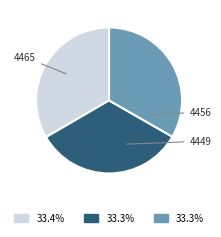

Is there any slice that represents more than half of the pie?

No